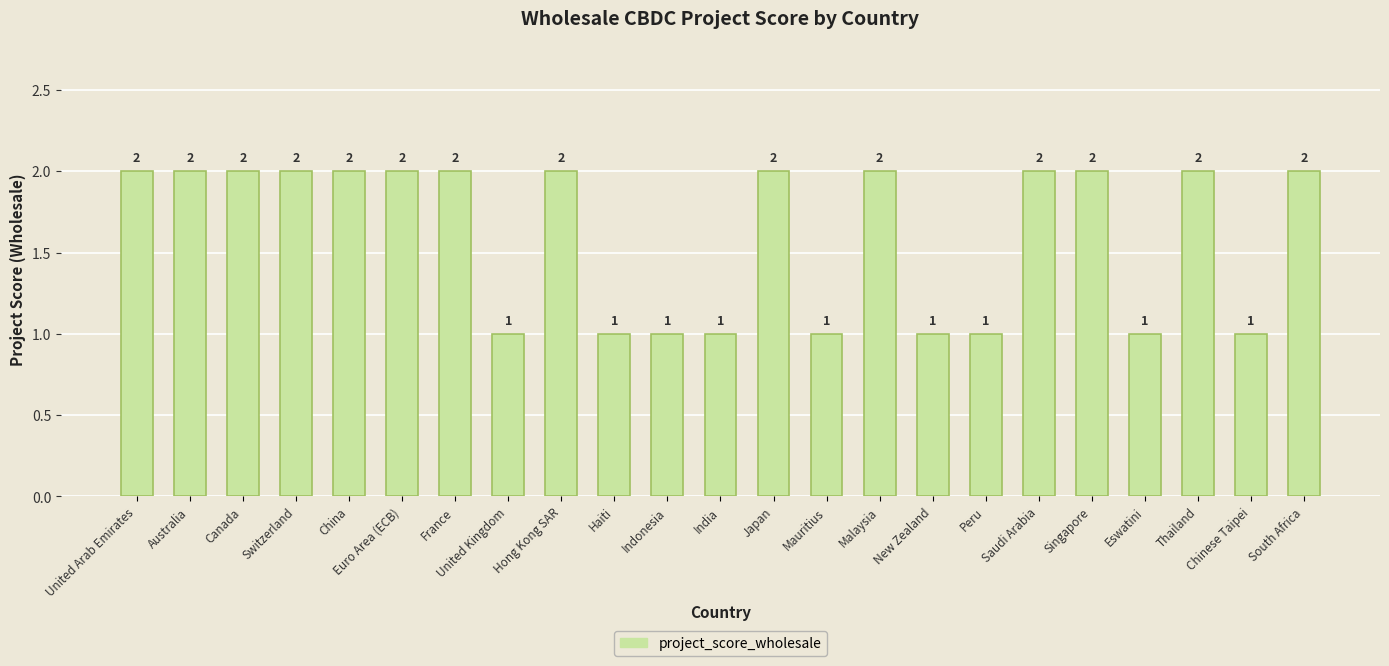

The value at Hong Kong SAR is 2. True or false?

True